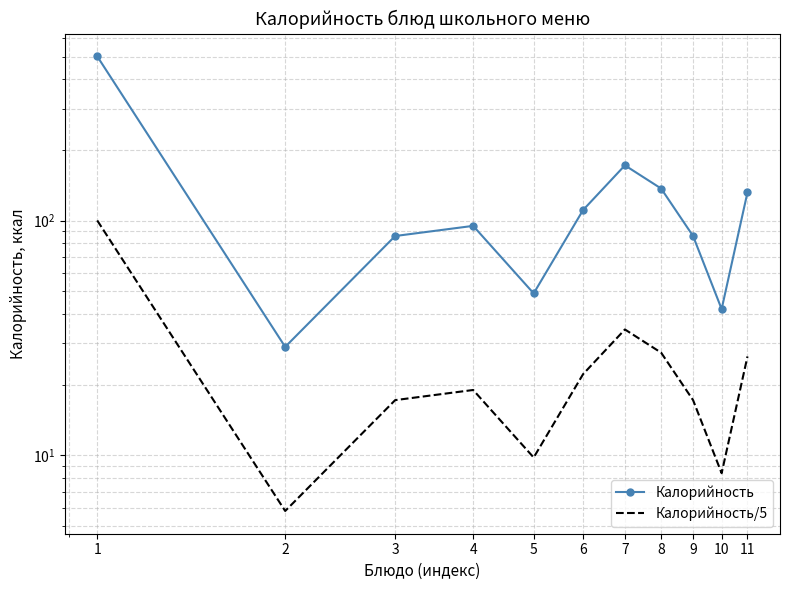

Is this an area chart (filled region under the line)?

No